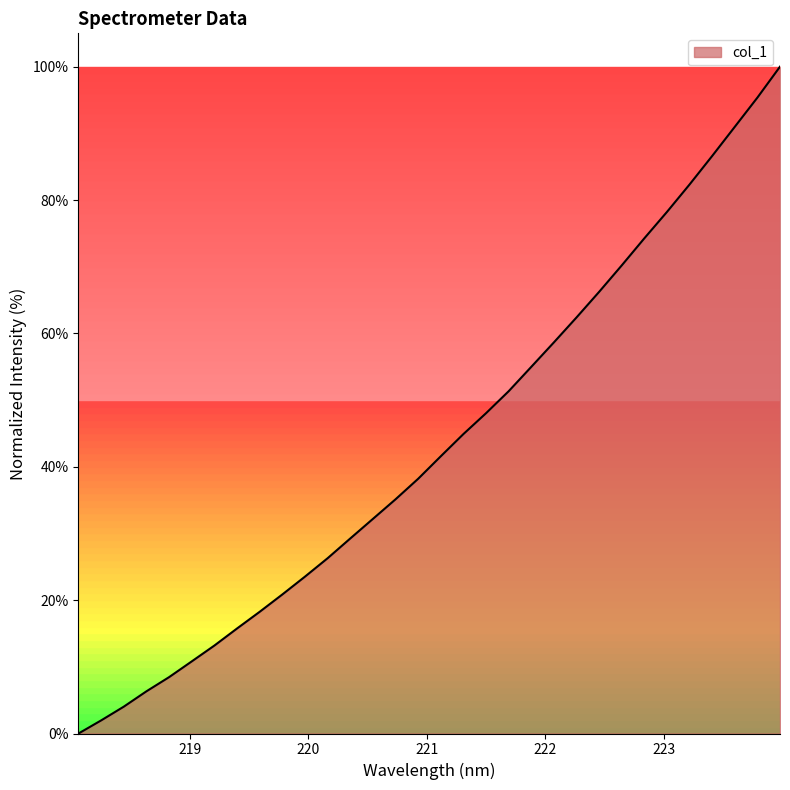

What is the difference between the maximum and minimum values?

100.0